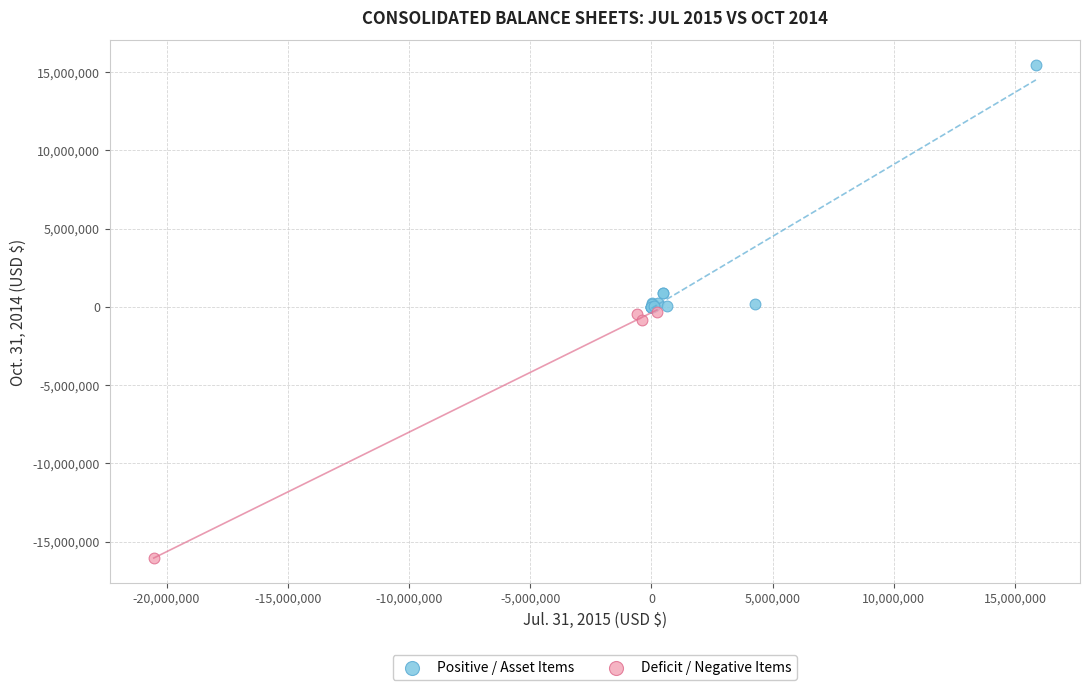

Which series reaches the minimum Y coordinate?

Deficit / Negative Items